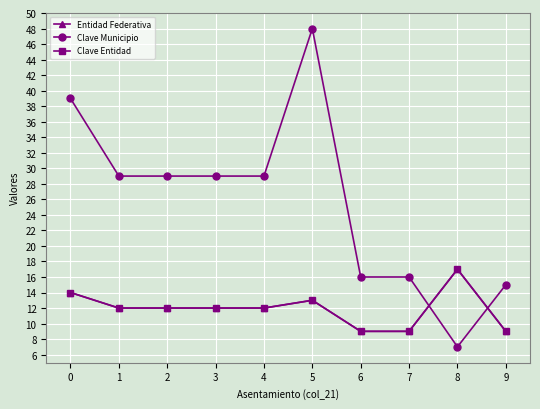

Does the chart have visible grid lines?

Yes